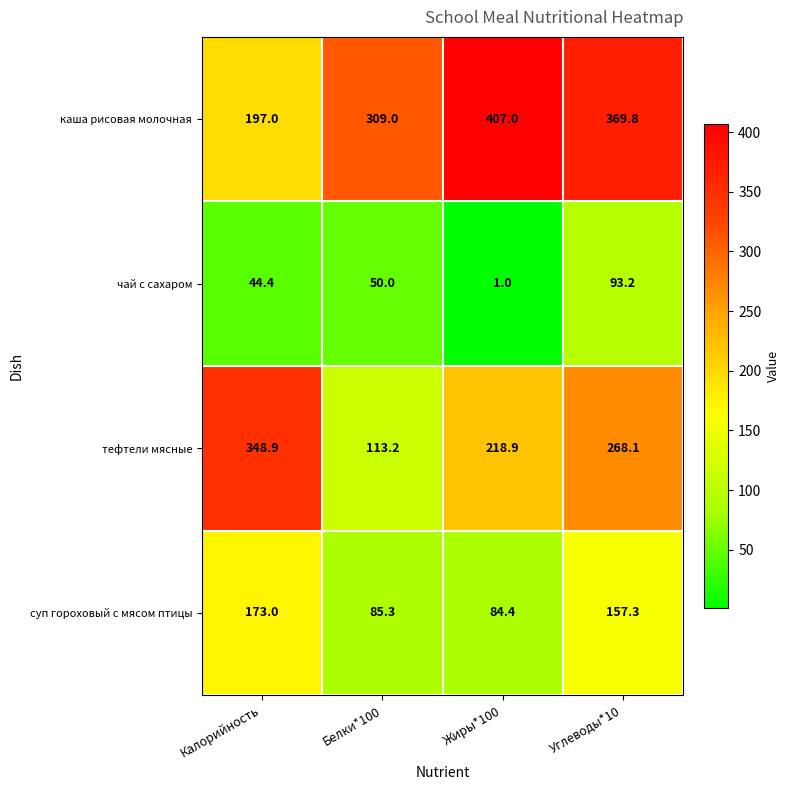

Reading left to right, what are all the values shown in this chart?

каша рисовая молочная: 197.0	309.0	407.0	369.8
чай с сахаром: 44.4	50.0	1.0	93.2
тефтели мясные: 348.9	113.2	218.9	268.1
суп гороховый с мясом птицы: 173.0	85.3	84.4	157.3